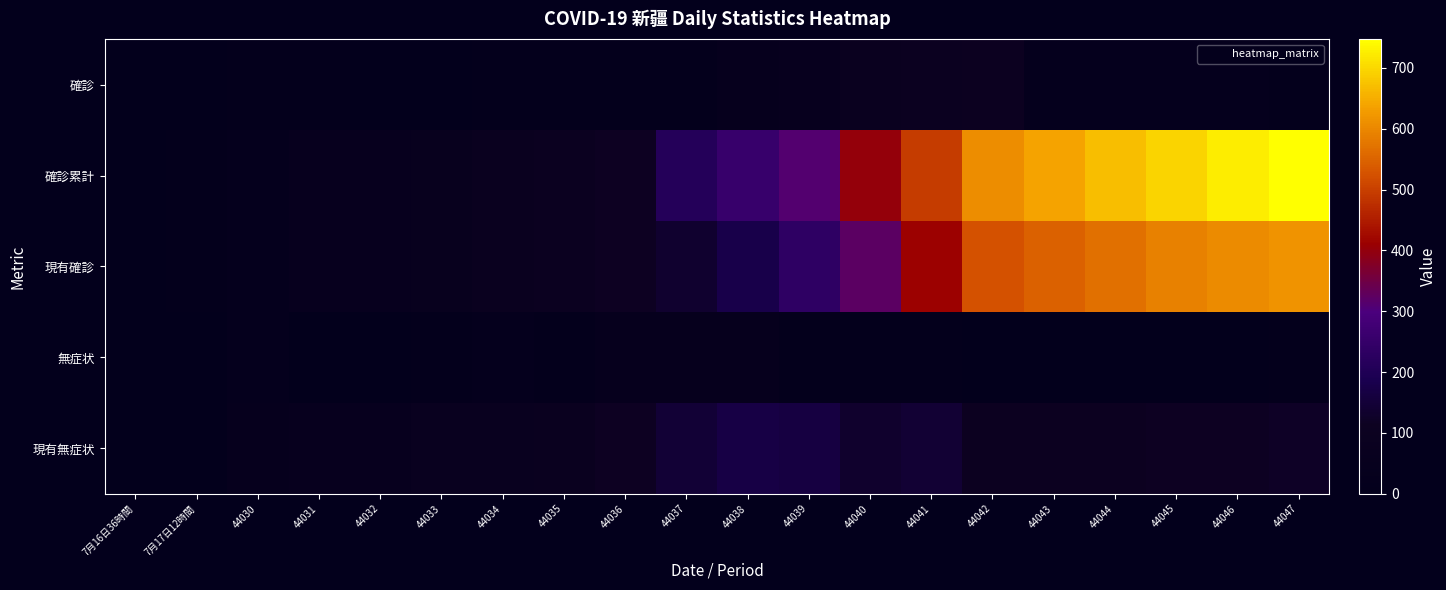

Between 44036 and 7月16日36時間, which is larger?

44036